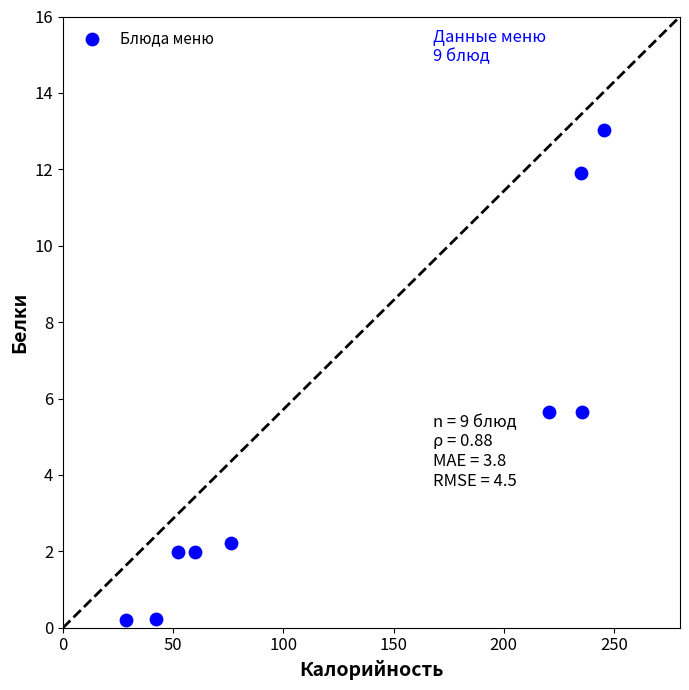

What is the average X value?

132.9